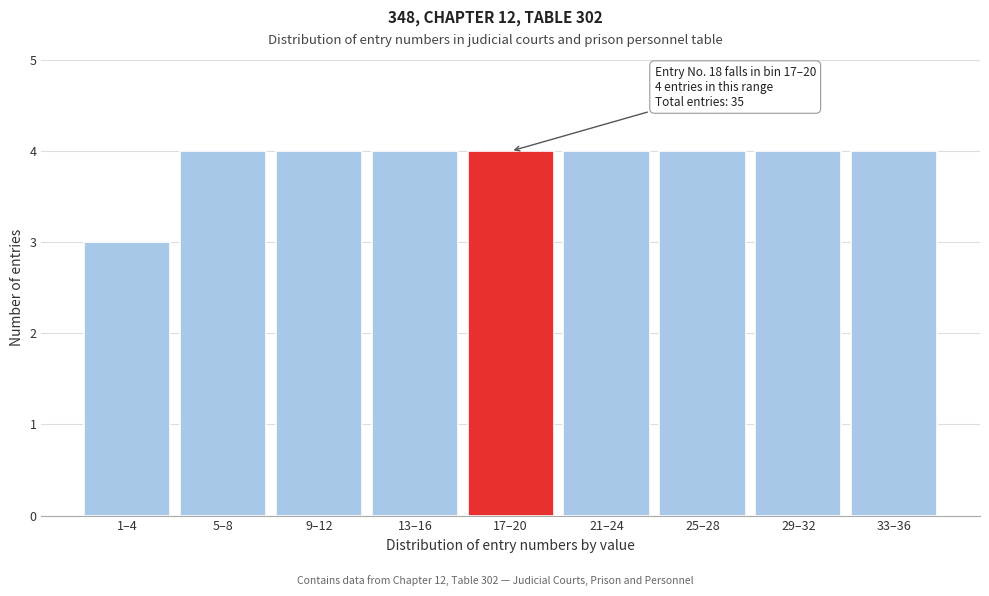

Reading left to right, transcribe all the data shown in this chart.

3	4	4	4	4	4	4	4	4